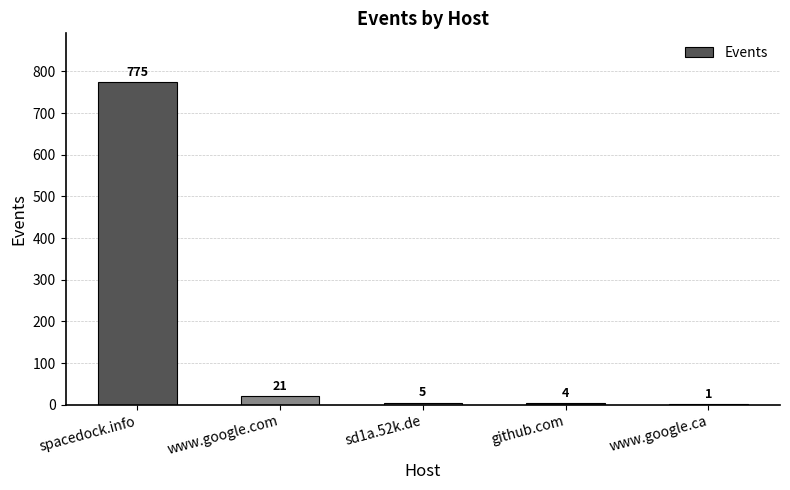

The chart shows a value of 775 at spacedock.info. True or false?

True